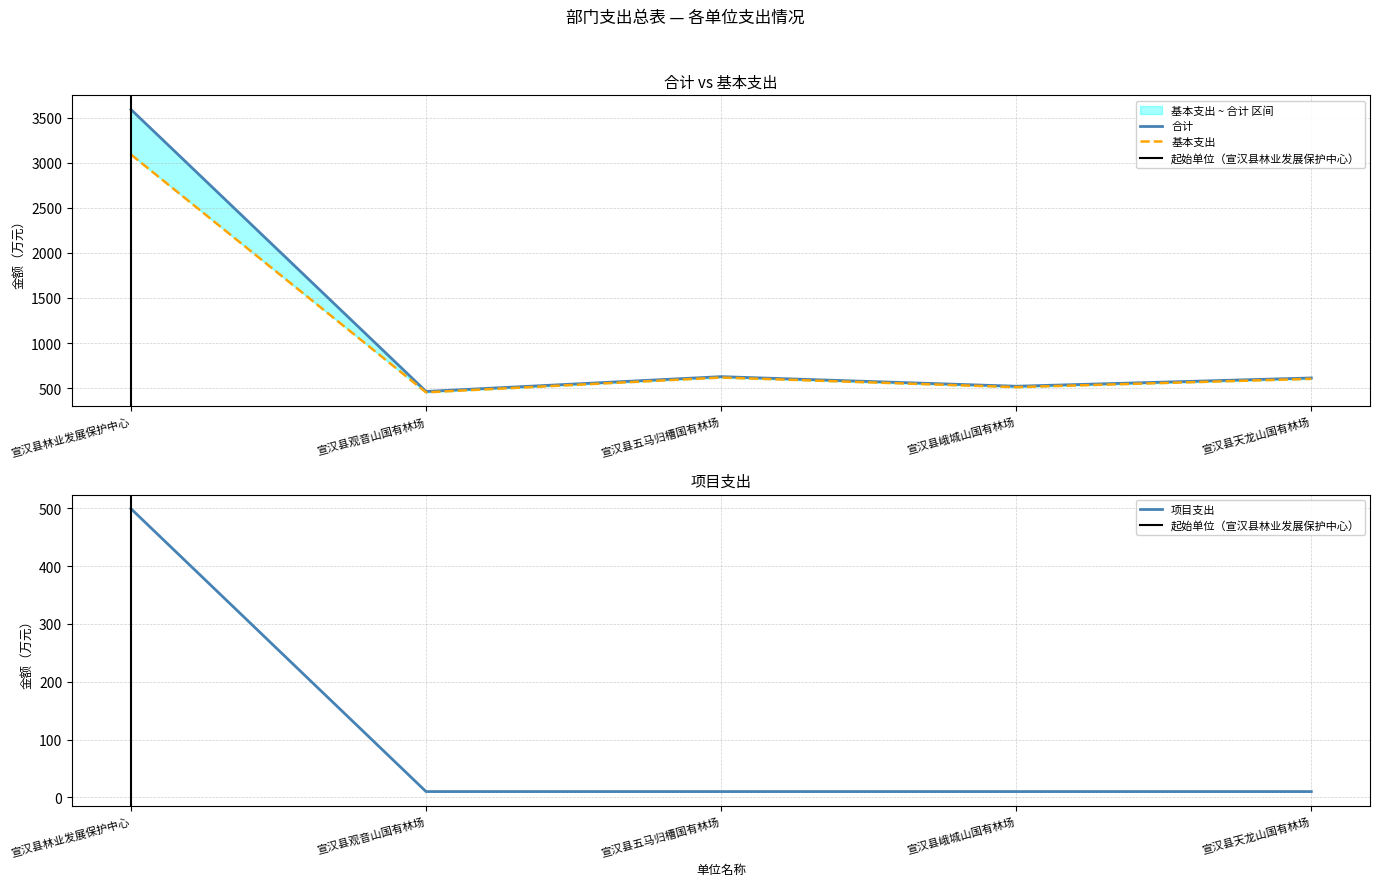

What is the difference between the highest and lowest values at 宣汉县林业发展保护中心?

3089.7